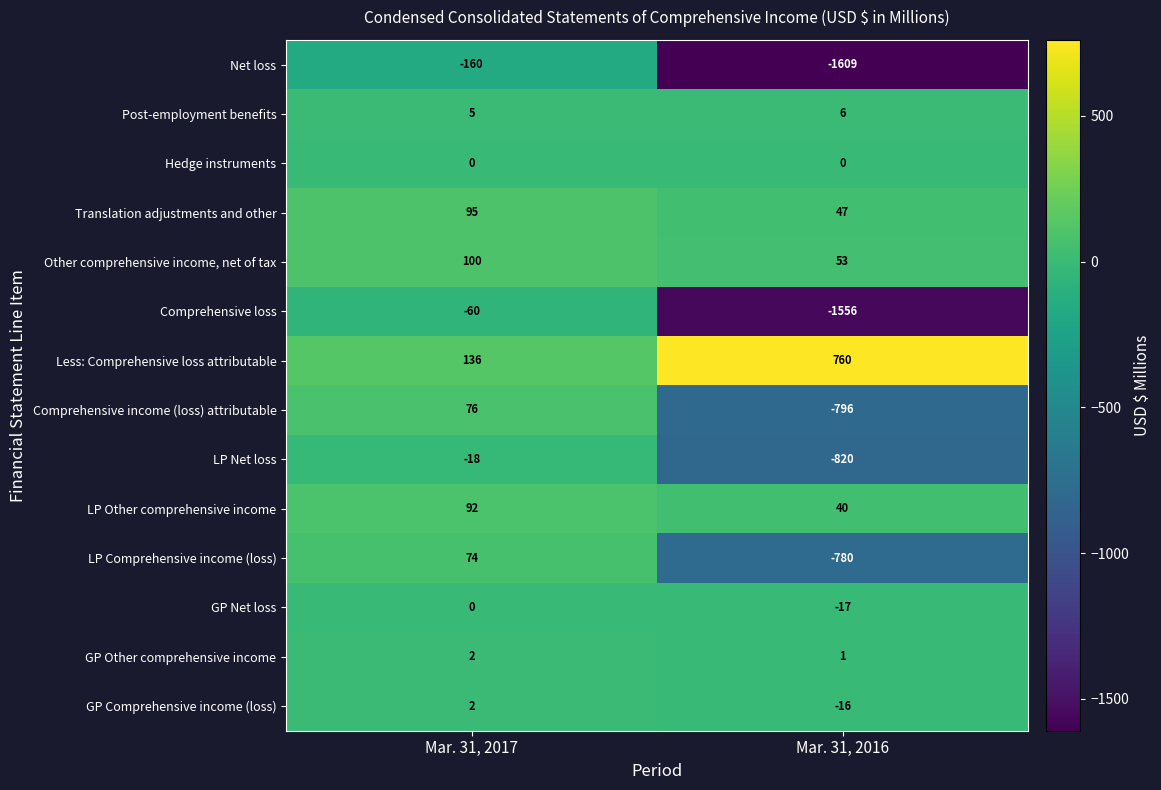

What is the lowest value of the Net loss series?

-1609